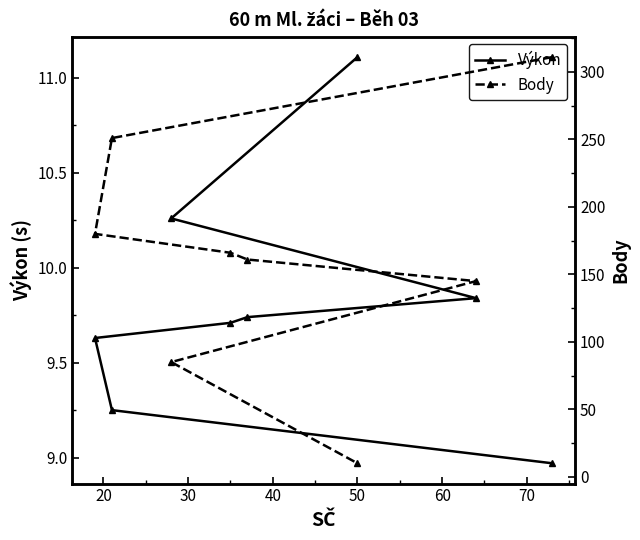

What is the value of the Výkon point at the 6th from the left?

11.1